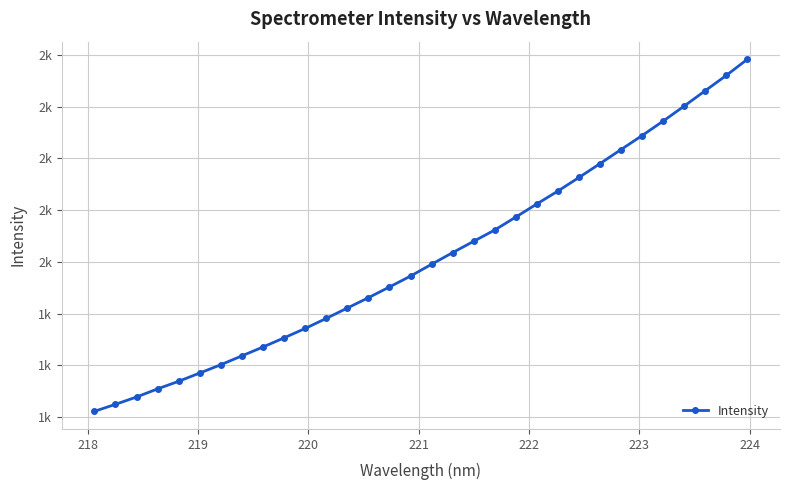

What is the difference between the maximum and minimum values?

1359.9